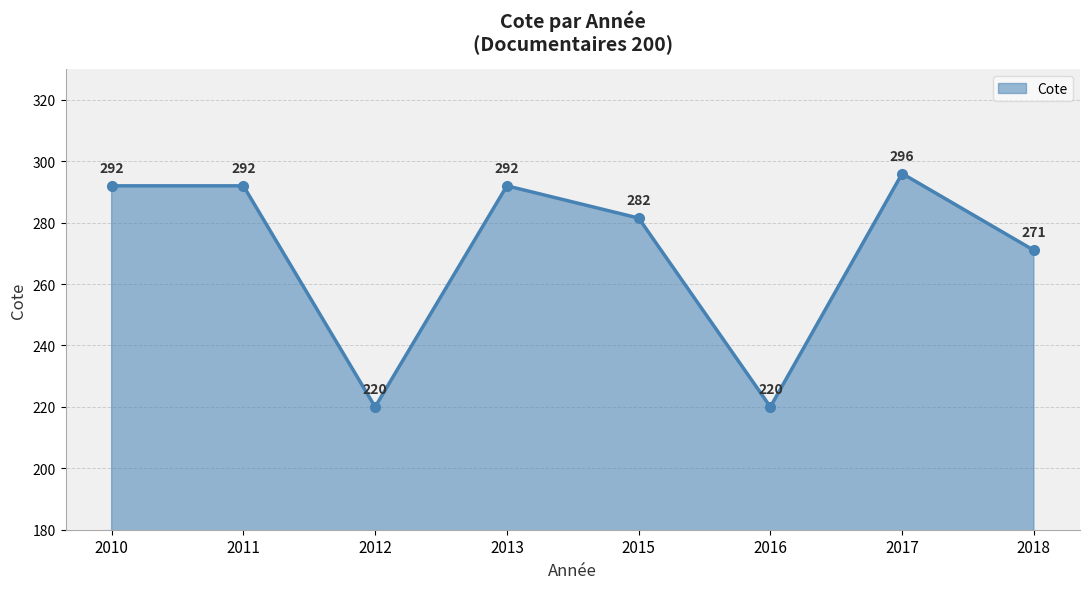

How many points are lower than both their immediate neighbors (excluding endpoints)?

2